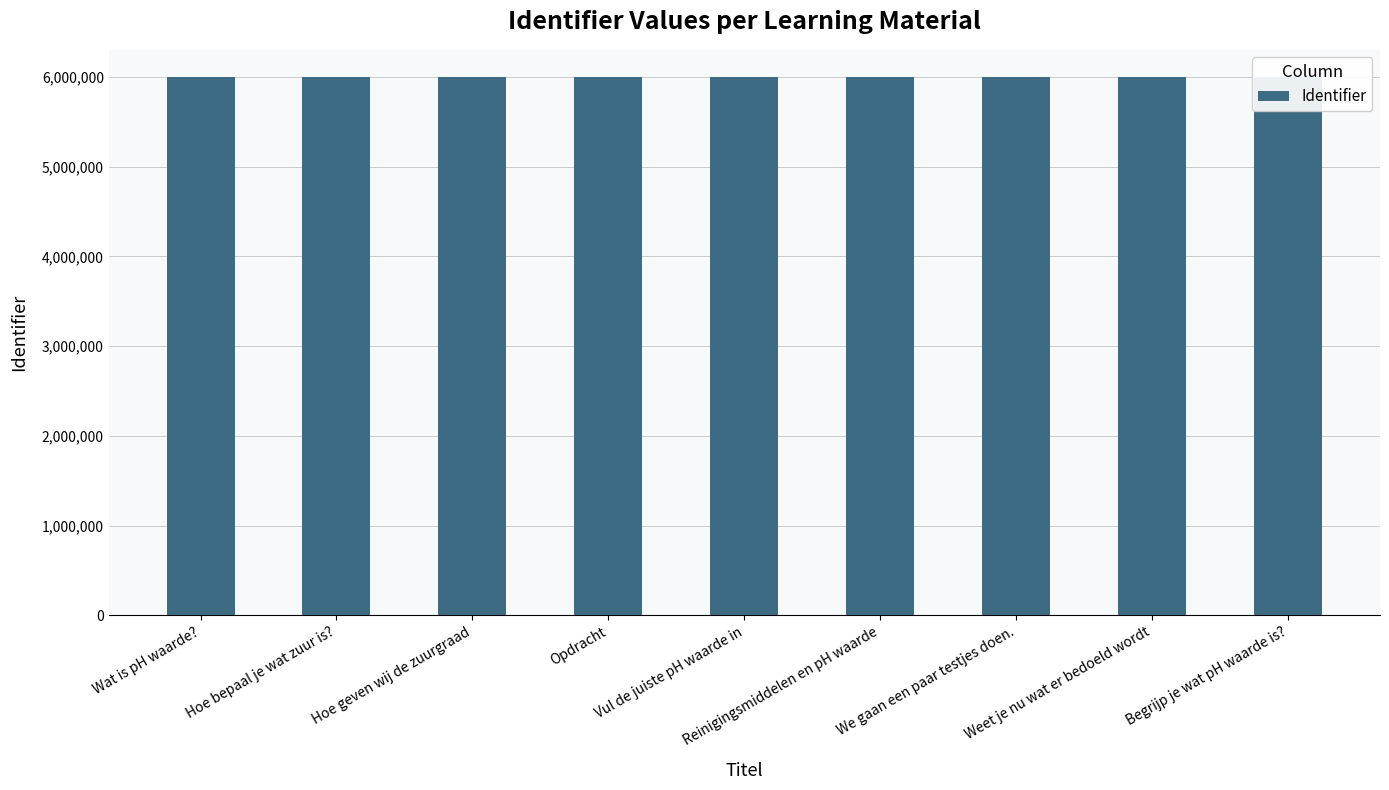

Reading left to right, list all the values displayed in this chart.

6000002	6000005	6000008	6000011	6000012	6000013	6000015	6000020	6000021